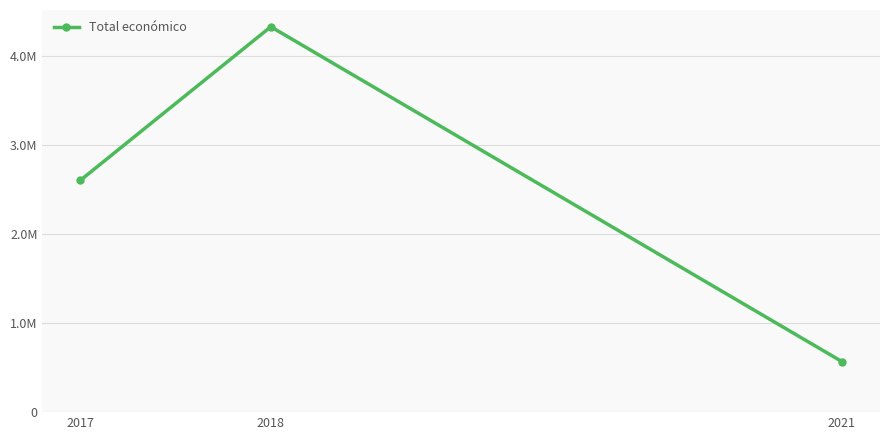

Approximately how many times larger is the value at 2017 compared to 2021?

4.6